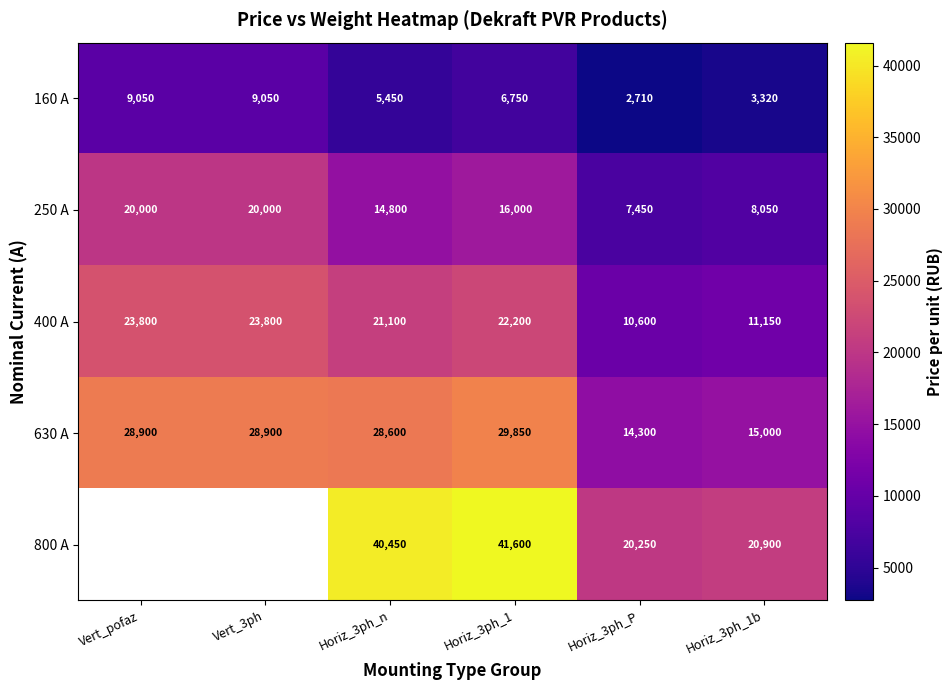

What is the total value across all series at Horiz_3ph_P?

55310